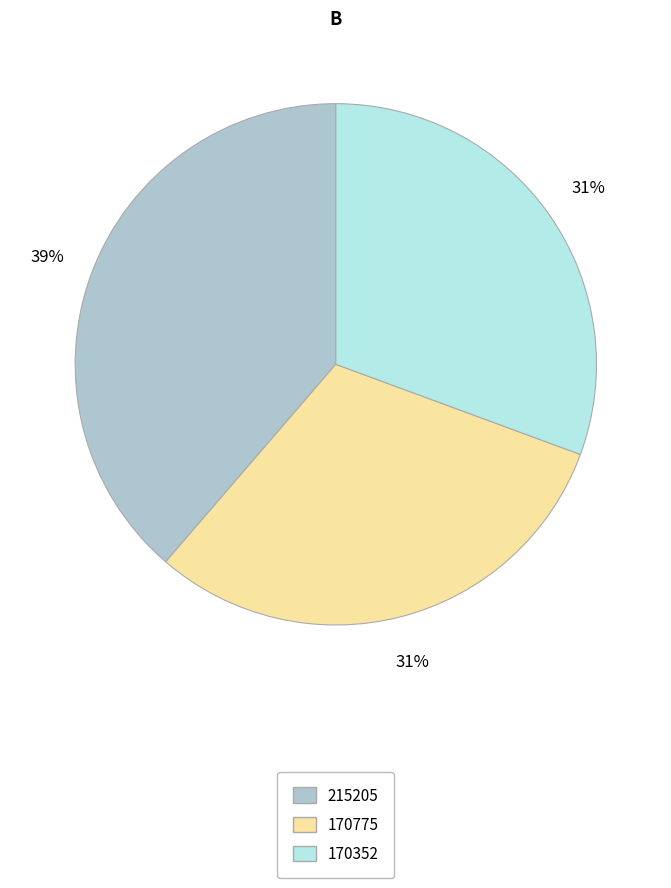

True or false: 215205 accounts for 53% of the total.

False